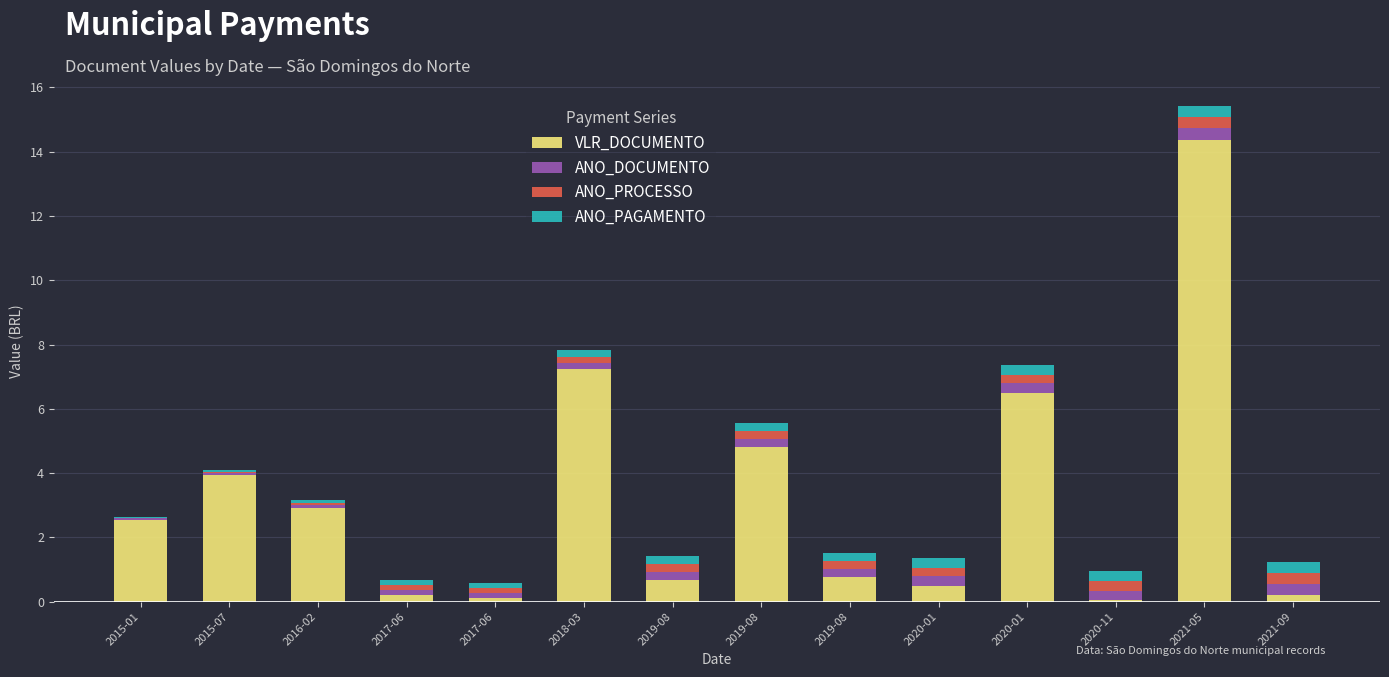

Does the chart contain stacked bars?

Yes